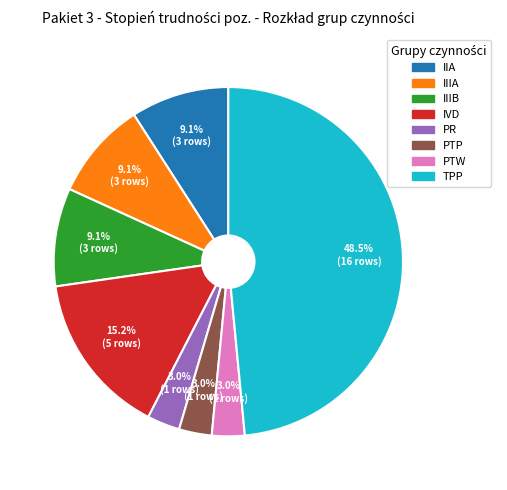

Combined, what portion of the pie is PTP and TPP?

51.5%